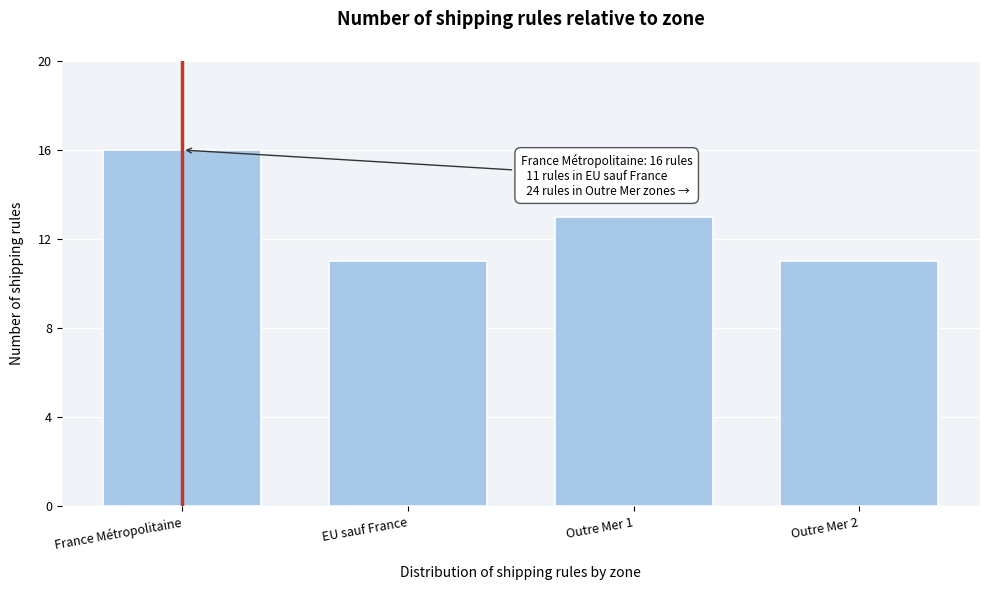

Reading left to right, extract all data points from this chart.

France Métropolitaine=16	EU sauf France=11	Outre Mer 1=13	Outre Mer 2=11